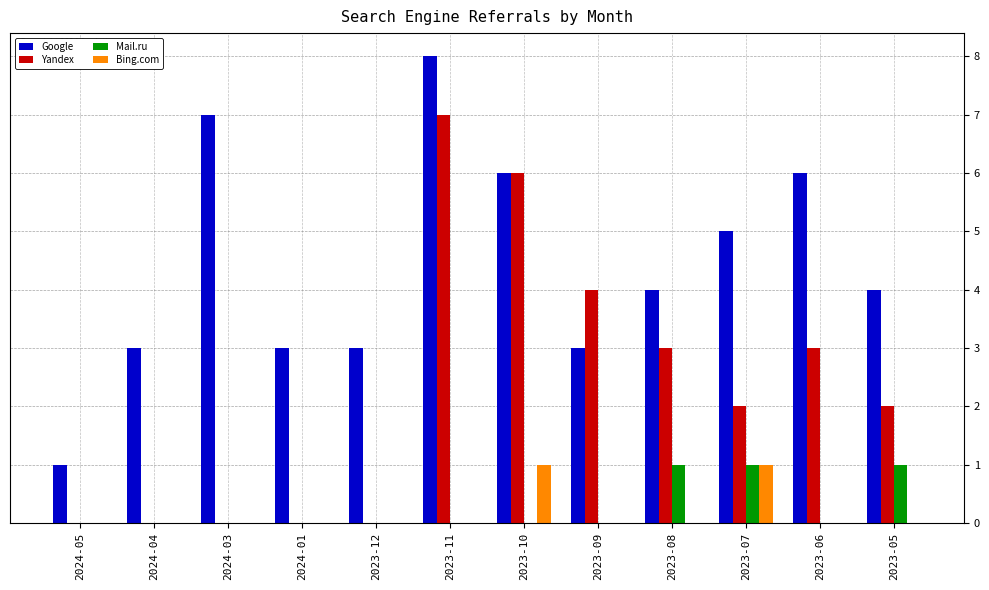

What is the difference between the Yandex values at 2023-08 and 2024-03?

3